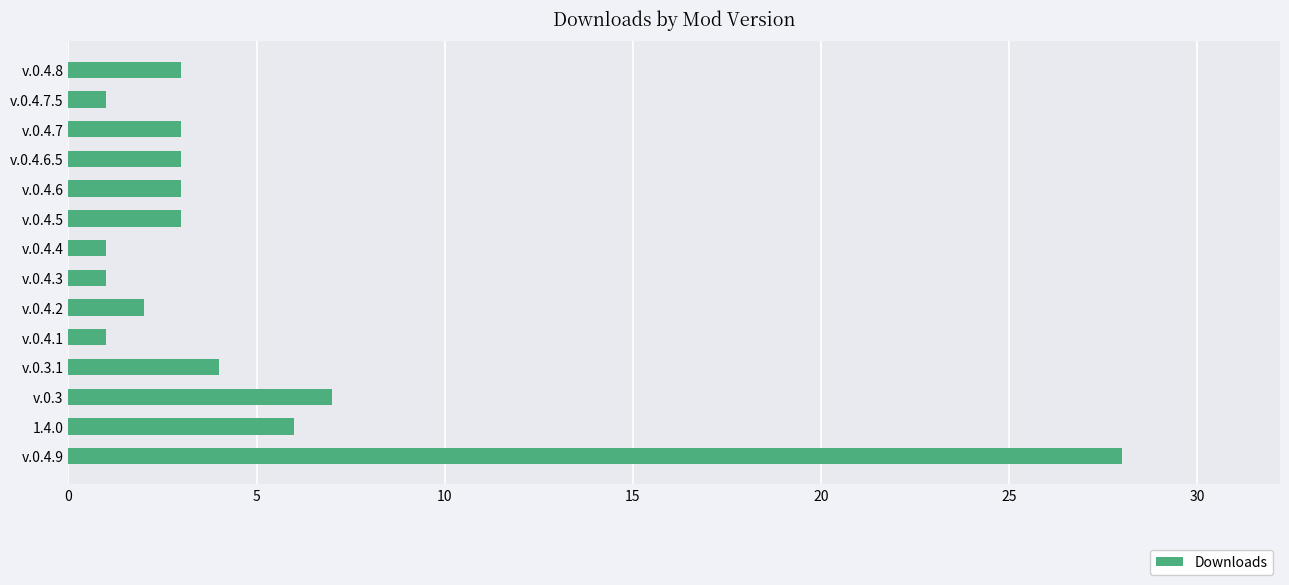

What is the greatest value displayed?

28